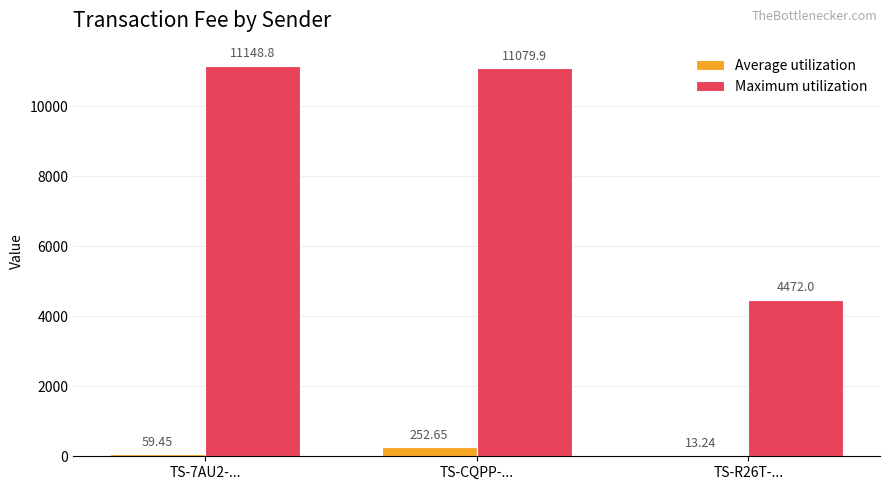

At which category is the sum across all series the highest?

TS-CQPP-...